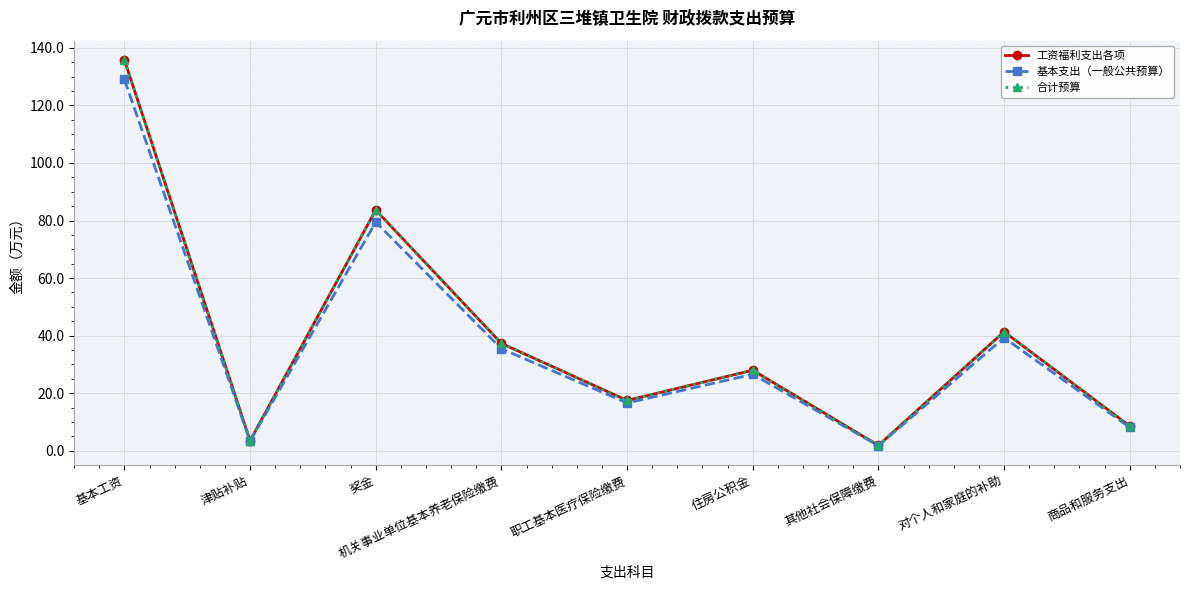

What position from the left is 对个人和家庭的补助?

8